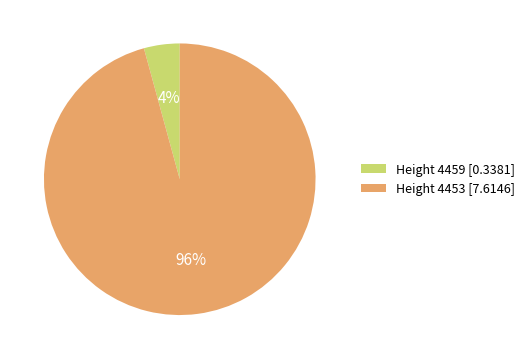

How many segments does this pie chart have?

2